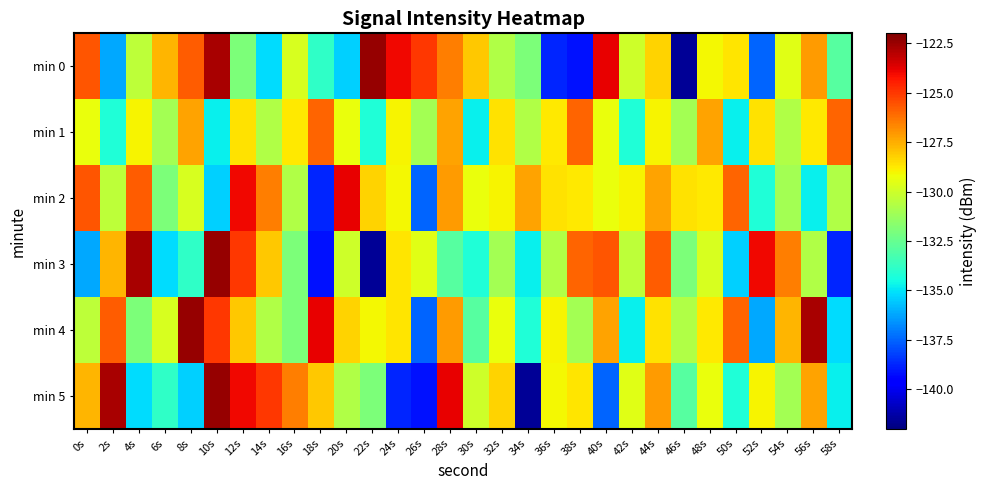

Which series has the largest total across all categories?

min 4